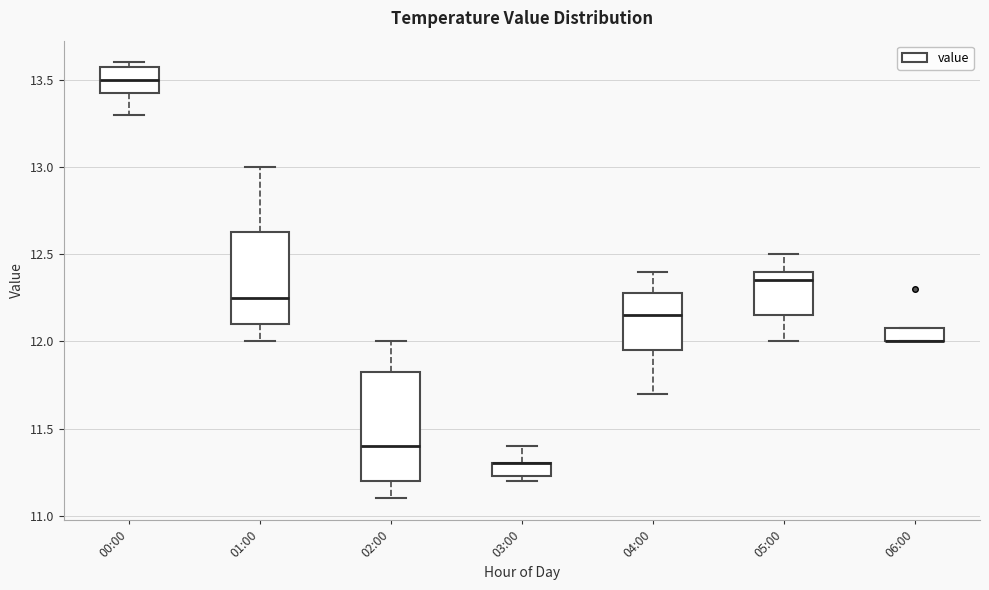

Where is the lower edge of the box for 05:00 on the y-axis? The values are not printed on the chart, so give them approximately, as read against the axis.

12.15